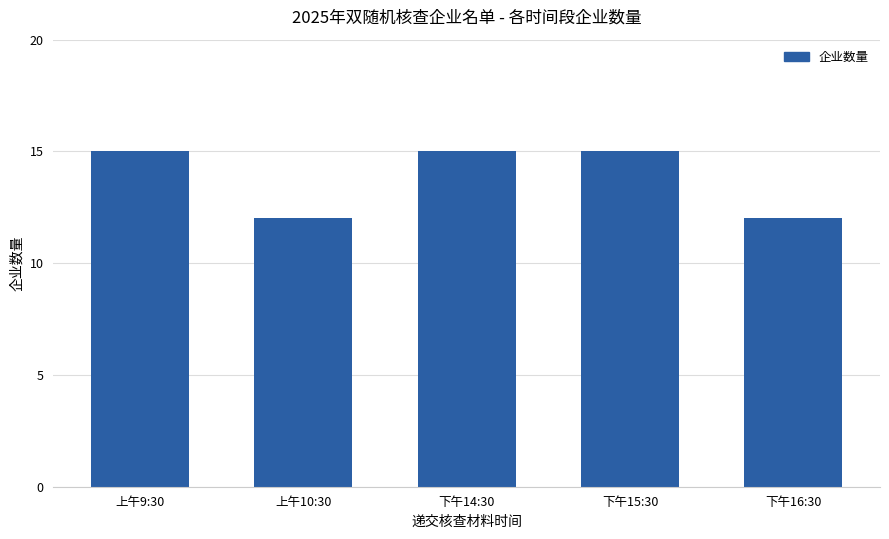

Between 上午9:30 and 上午10:30, which is larger?

上午9:30